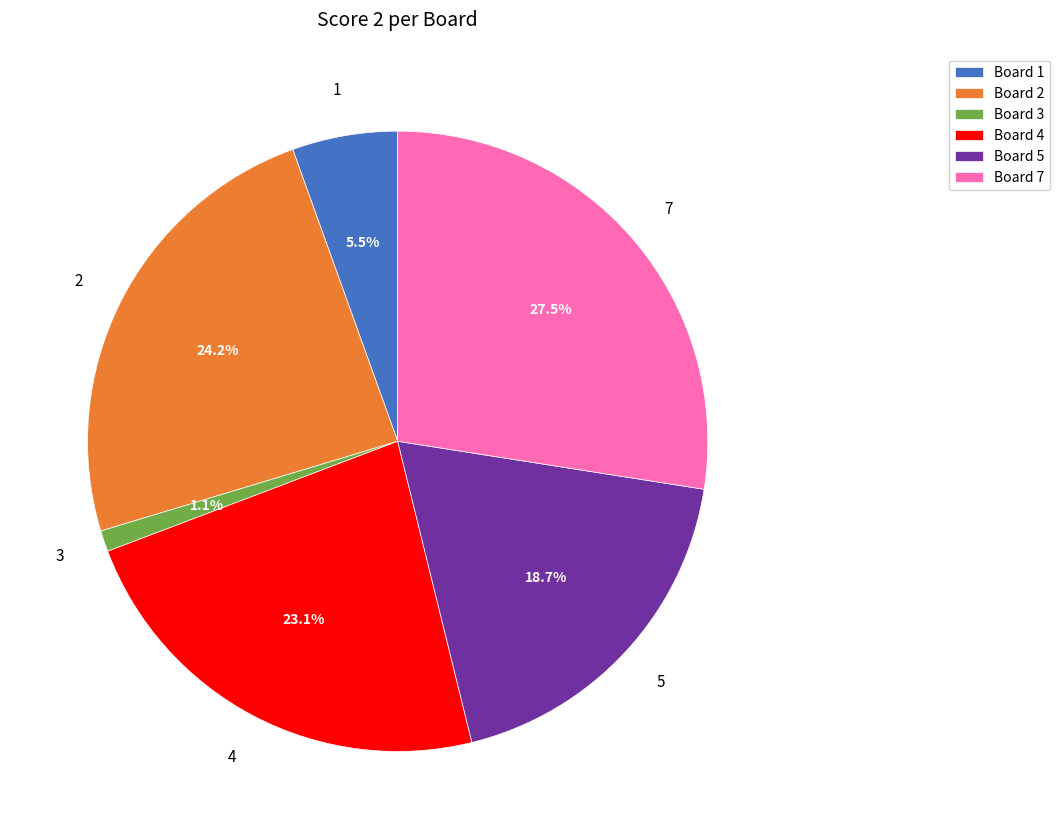

Between Board 3 and Board 1, which is larger?

Board 1